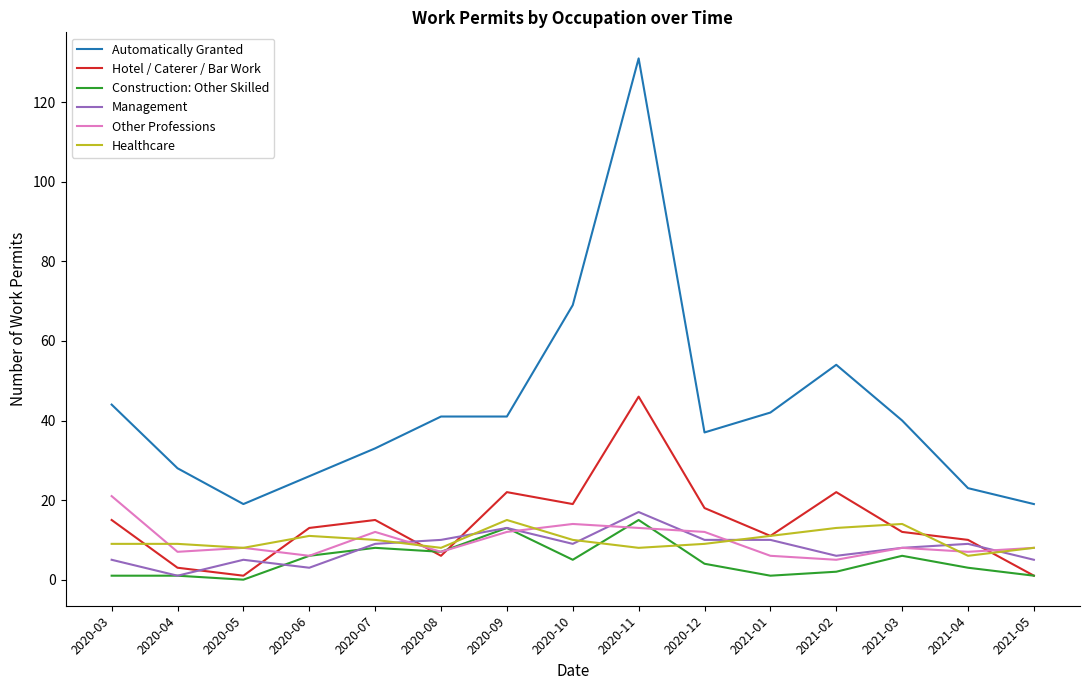

At which label is Automatically Granted closest to 75?

2020-10